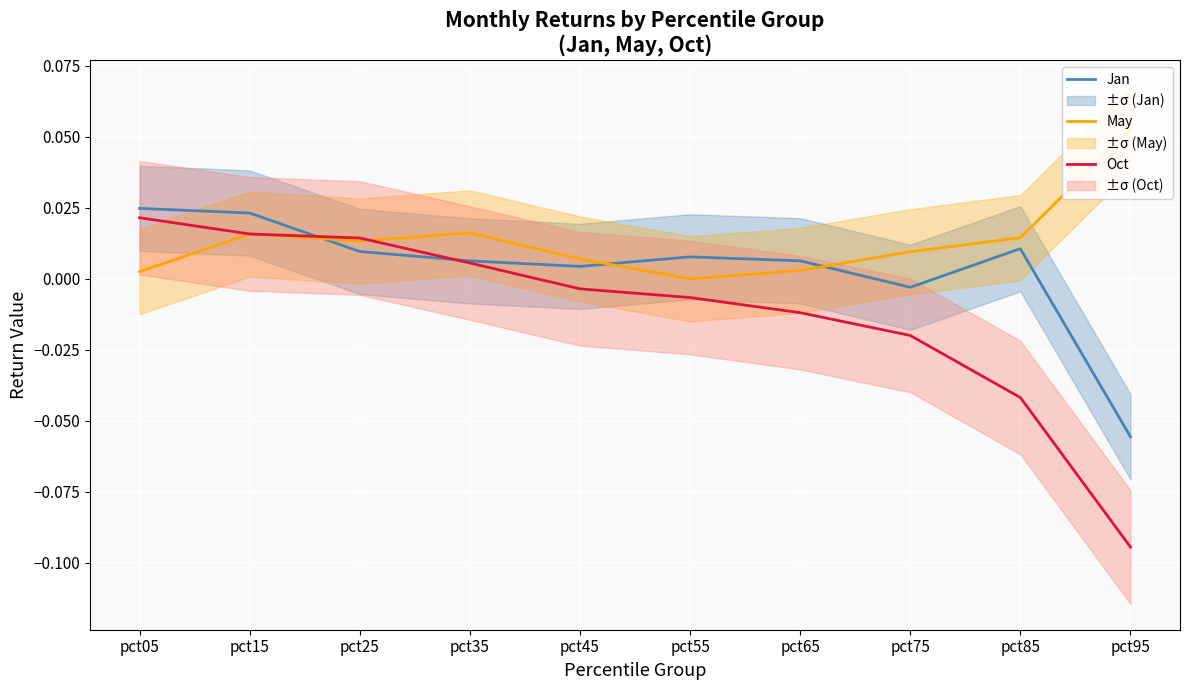

Count the number of data series in this chart.

3